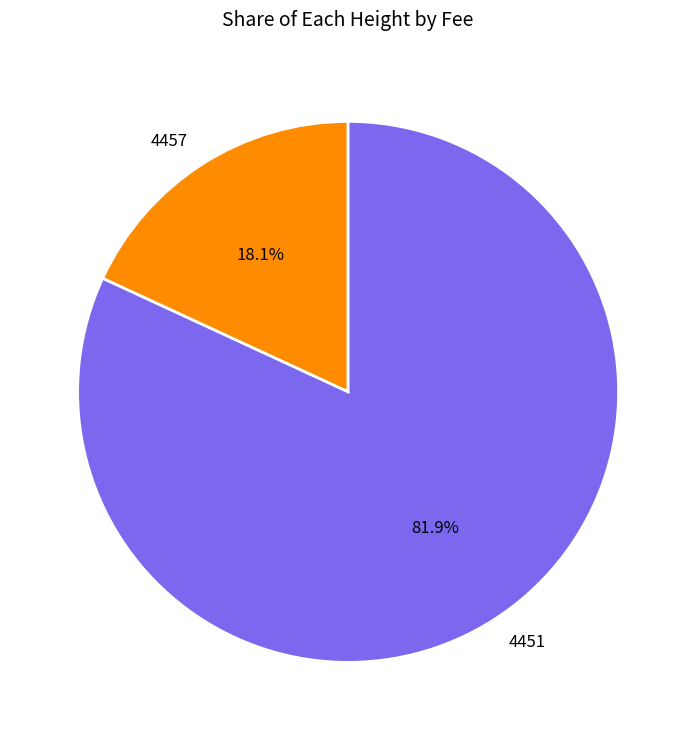

Rank the categories by value from lowest to highest.

4457, 4451